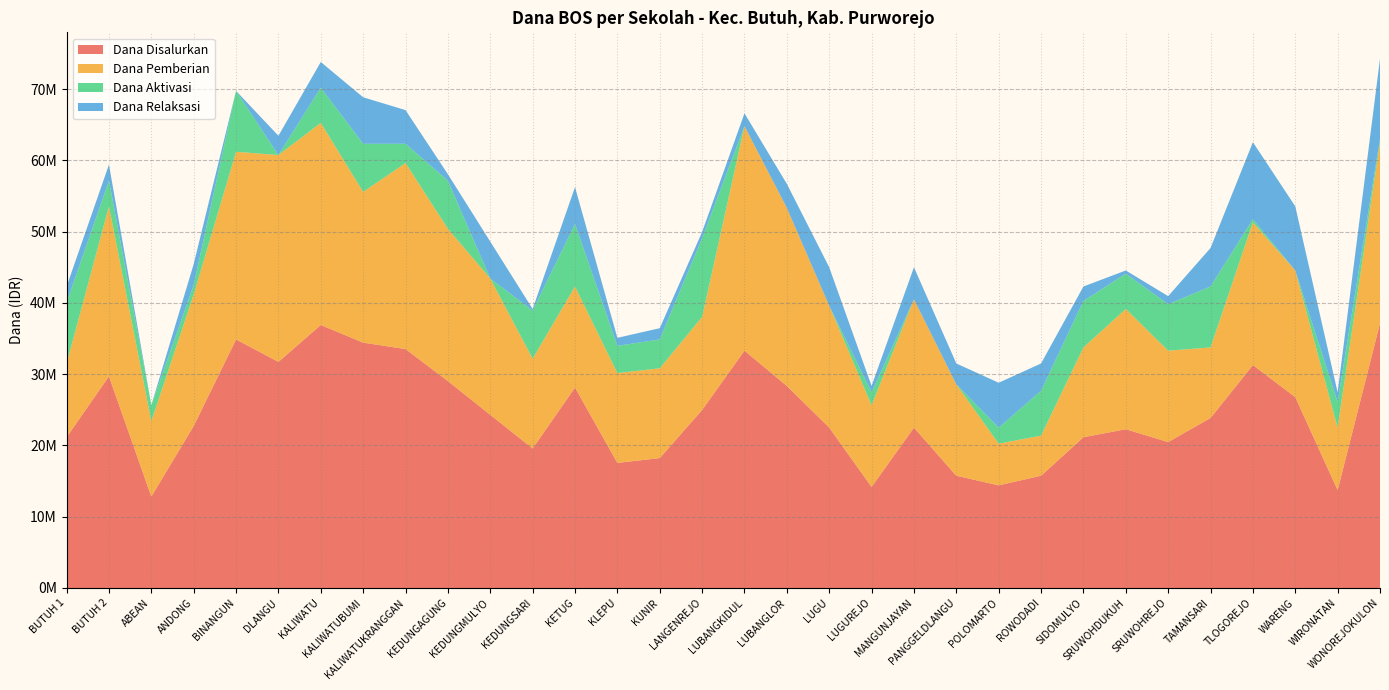

Reading left to right, what are all the values shown in this chart?

Dana Disalurkan: BUTUH 1=21150000	BUTUH 2=29700000	ABEAN=12825000	ANDONG=22725000	BINANGUN=34875000	DLANGU=31725000	KALIWATU=36900000	KALIWATUBUMI=34425000	KALIWATUKRANGGAN=33525000	KEDUNGAGUNG=29025000	KEDUNGMULYO=24300000	KEDUNGSARI=19575000	KETUG=28125000	KLEPU=17550000	KUNIR=18225000	LANGENREJO=24975000	LUBANGKIDUL=33300000	LUBANGLOR=28350000	LUGU=22500000	LUGUREJO=14175000	MANGUNJAYAN=22500000	PANGGELDLANGU=15750000	POLOMARTO=14400000	ROWODADI=15750000	SIDOMULYO=21150000	SRUWOHDUKUH=22275000	SRUWOHREJO=20475000	TAMANSARI=23850000	TLOGOREJO=31275000	WARENG=26775000	WIRONATAN=13725000	WONOREJOKULON=37125000
Dana Pemberian: BUTUH 1=10350000	BUTUH 2=23850000	ABEAN=10575000	ANDONG=18450000	BINANGUN=26325000	DLANGU=29025000	KALIWATU=28350000	KALIWATUBUMI=21150000	KALIWATUKRANGGAN=26100000	KEDUNGAGUNG=21375000	KEDUNGMULYO=19125000	KEDUNGSARI=12600000	KETUG=14175000	KLEPU=12600000	KUNIR=12600000	LANGENREJO=13050000	LUBANGKIDUL=31500000	LUBANGLOR=24975000	LUGU=17100000	LUGUREJO=11475000	MANGUNJAYAN=18000000	PANGGELDLANGU=12825000	POLOMARTO=5850000	ROWODADI=5625000	SIDOMULYO=12600000	SRUWOHDUKUH=16875000	SRUWOHREJO=12825000	TAMANSARI=9900000	TLOGOREJO=20025000	WARENG=17775000	WIRONATAN=8775000	WONOREJOKULON=25425000
Dana Aktivasi: BUTUH 1=8550000	BUTUH 2=3600000	ABEAN=2250000	ANDONG=1350000	BINANGUN=8550000	DLANGU=0	KALIWATU=4950000	KALIWATUBUMI=6750000	KALIWATUKRANGGAN=2700000	KEDUNGAGUNG=6750000	KEDUNGMULYO=0	KEDUNGSARI=6750000	KETUG=8775000	KLEPU=3825000	KUNIR=4050000	LANGENREJO=11025000	LUBANGKIDUL=0	LUBANGLOR=0	LUGU=0	LUGUREJO=1800000	MANGUNJAYAN=0	PANGGELDLANGU=0	POLOMARTO=2250000	ROWODADI=6300000	SIDOMULYO=6525000	SRUWOHDUKUH=4950000	SRUWOHREJO=6525000	TAMANSARI=8550000	TLOGOREJO=450000	WARENG=0	WIRONATAN=3600000	WONOREJOKULON=450000
Dana Relaksasi: BUTUH 1=2250000	BUTUH 2=2250000	ABEAN=0	ANDONG=2925000	BINANGUN=0	DLANGU=2700000	KALIWATU=3600000	KALIWATUBUMI=6525000	KALIWATUKRANGGAN=4725000	KEDUNGAGUNG=900000	KEDUNGMULYO=5175000	KEDUNGSARI=225000	KETUG=5175000	KLEPU=1125000	KUNIR=1575000	LANGENREJO=900000	LUBANGKIDUL=1800000	LUBANGLOR=3375000	LUGU=5400000	LUGUREJO=900000	MANGUNJAYAN=4500000	PANGGELDLANGU=2925000	POLOMARTO=6300000	ROWODADI=3825000	SIDOMULYO=2025000	SRUWOHDUKUH=450000	SRUWOHREJO=1125000	TAMANSARI=5400000	TLOGOREJO=10800000	WARENG=9000000	WIRONATAN=1350000	WONOREJOKULON=11250000